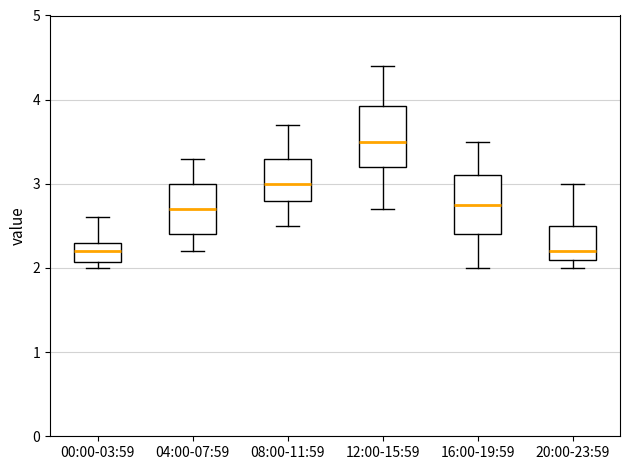

Where does the upper whisker of the box for 04:00-07:59 end on the y-axis? The values are not printed on the chart, so give them approximately, as read against the axis.

3.3